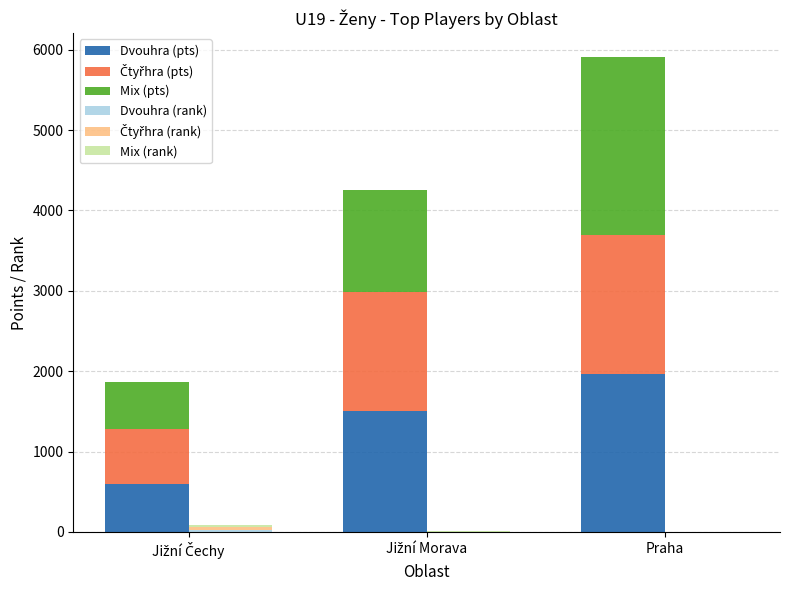

What is the value of the Čtyřhra (rank) bar at the 2nd from the left?

3